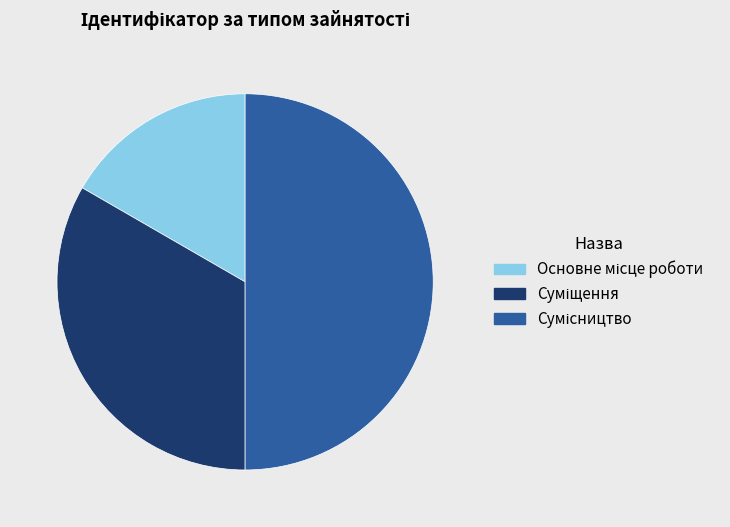

What is the change in value from Основне місце роботи to Сумісництво?

+2